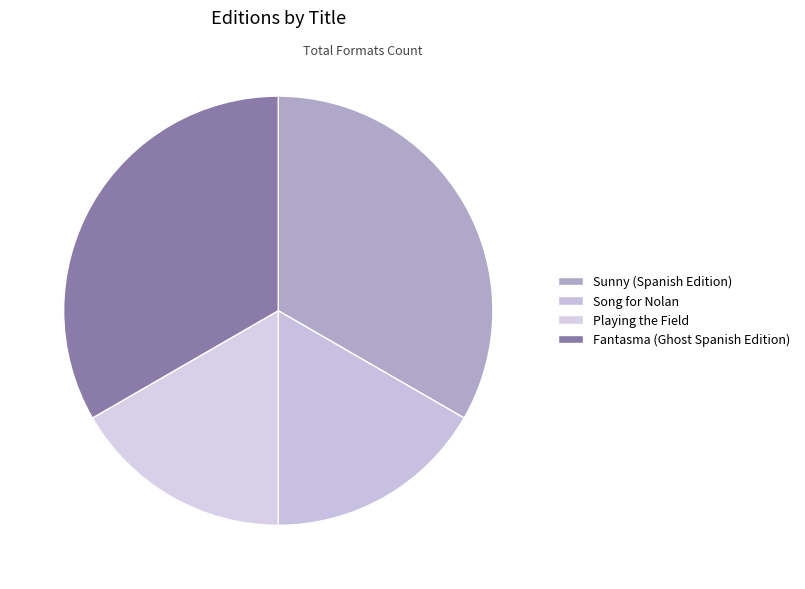

How much of the chart is everything except Song for Nolan?

83.3%